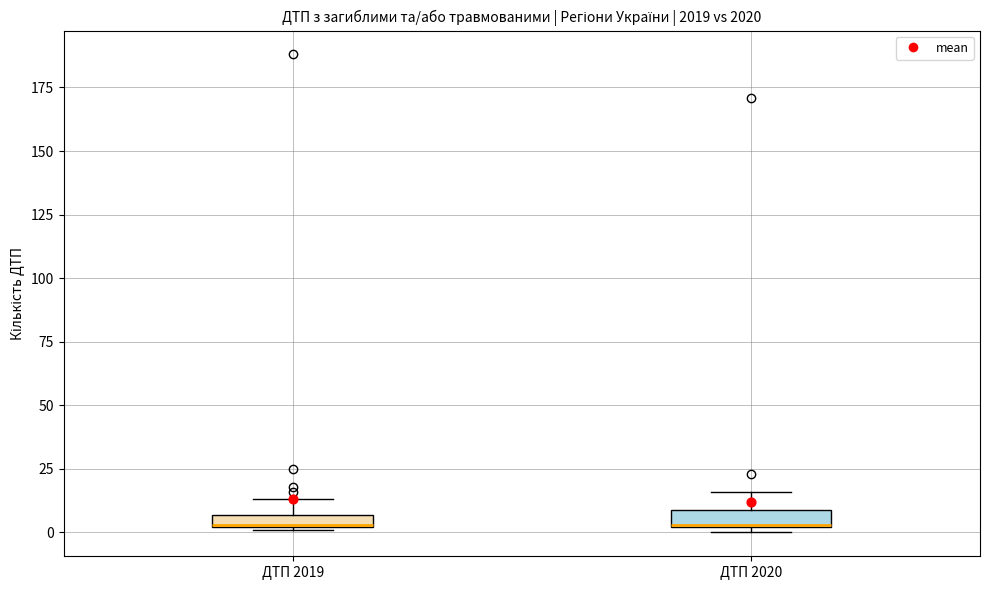

Where is the lower edge of the box for ДТП 2019 on the y-axis? The values are not printed on the chart, so give them approximately, as read against the axis.

0